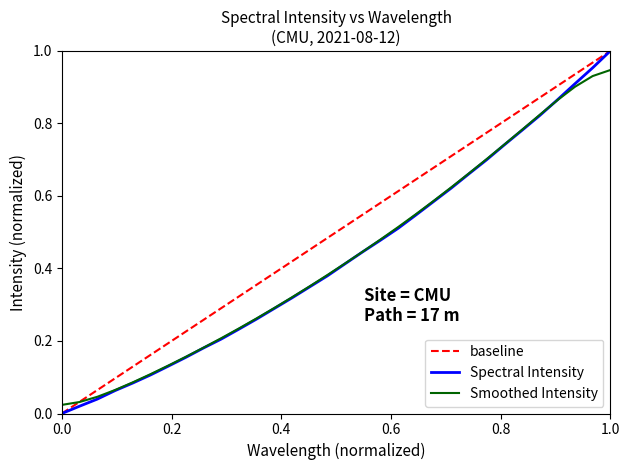

Is it true that the value at 223.2172 is 1.3?

False